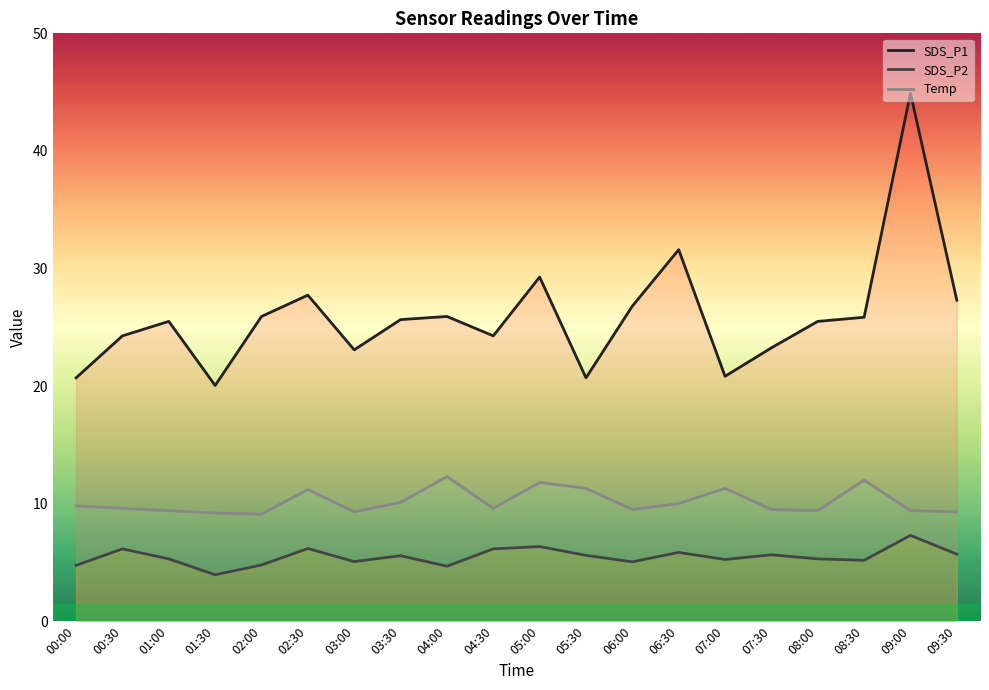

What is the average value of the SDS_P1 series?

26.0